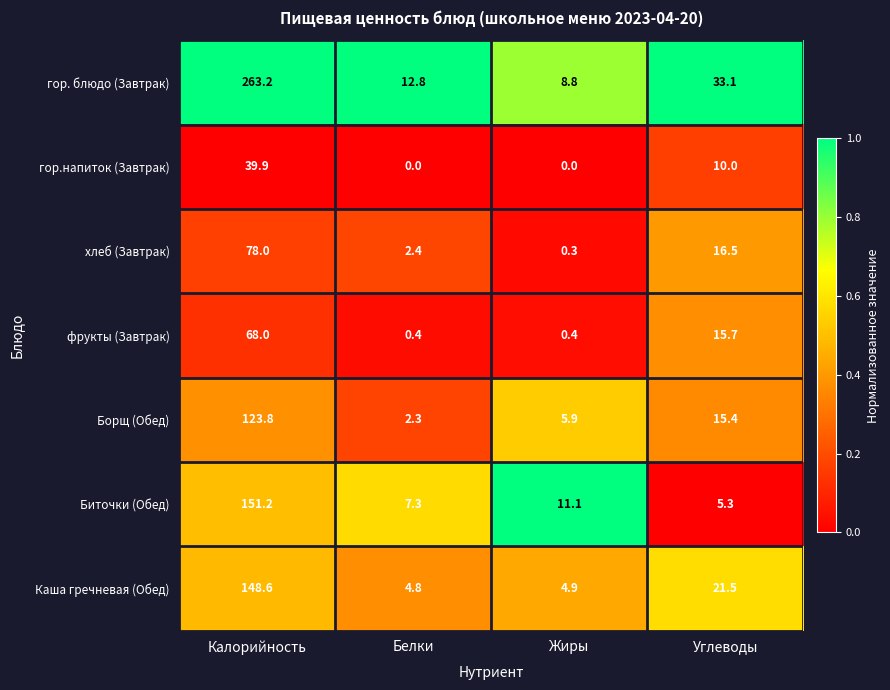

The value of Каша гречневая (Обед) at Калорийность is 214.5. True or false?

False